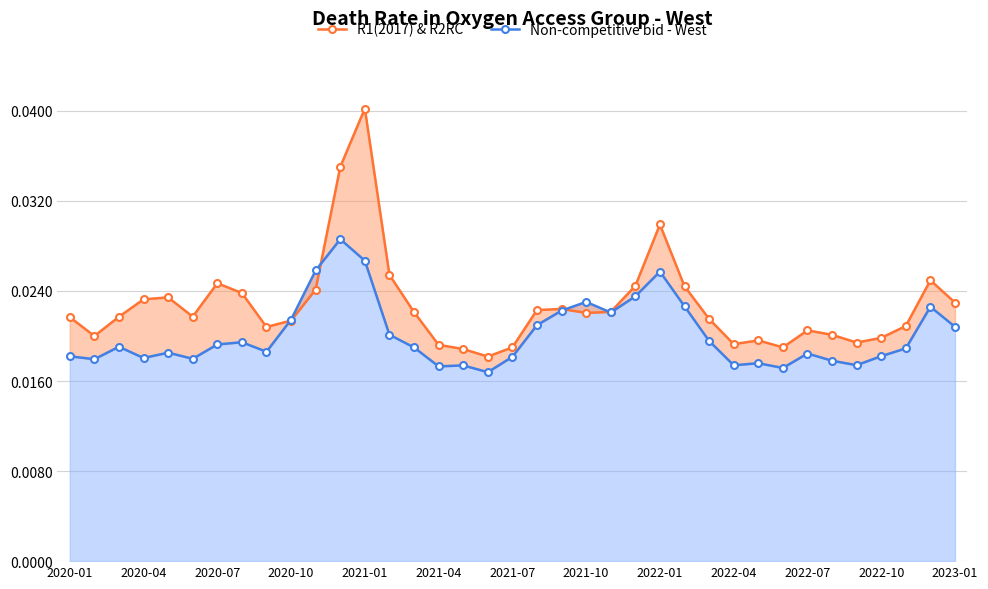

Is the value of R1(2017) & R2RC at 2023-01 greater than the value of Non-competitive bid - West at 14?

Yes